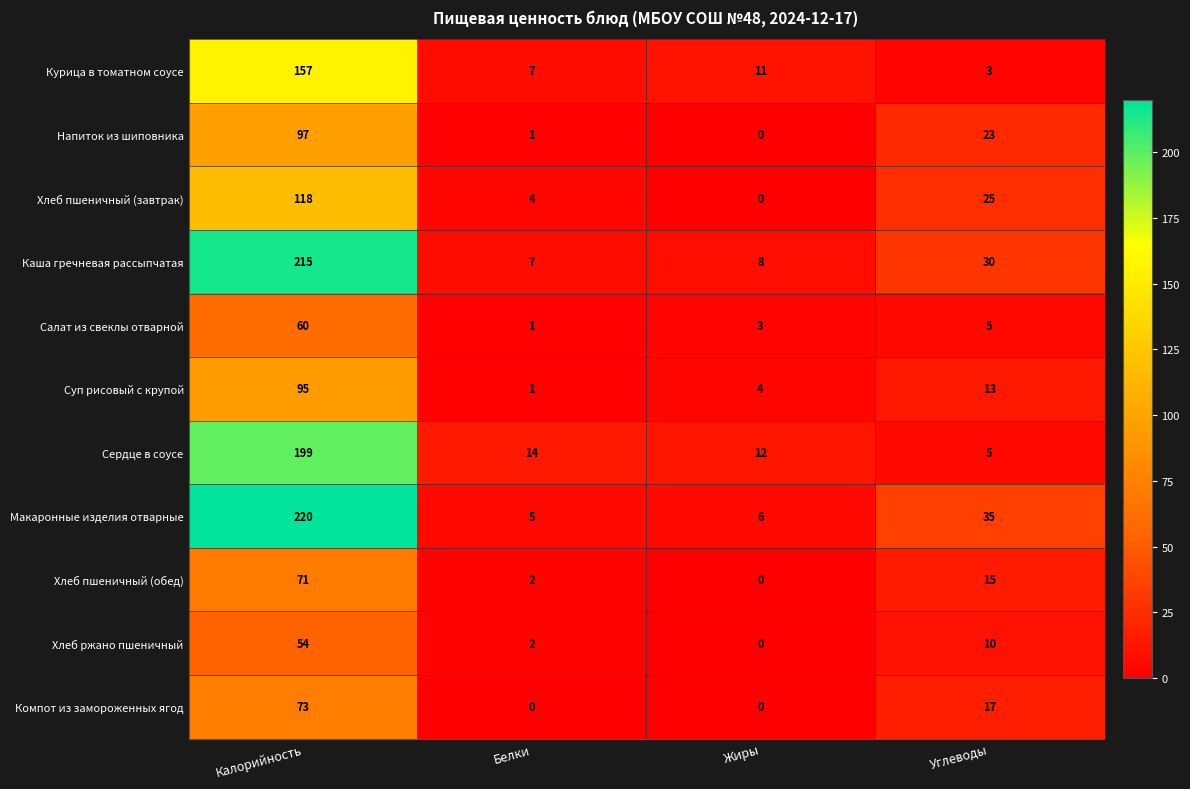

Which series has the largest range (max minus min)?

Макаронные изделия отварные